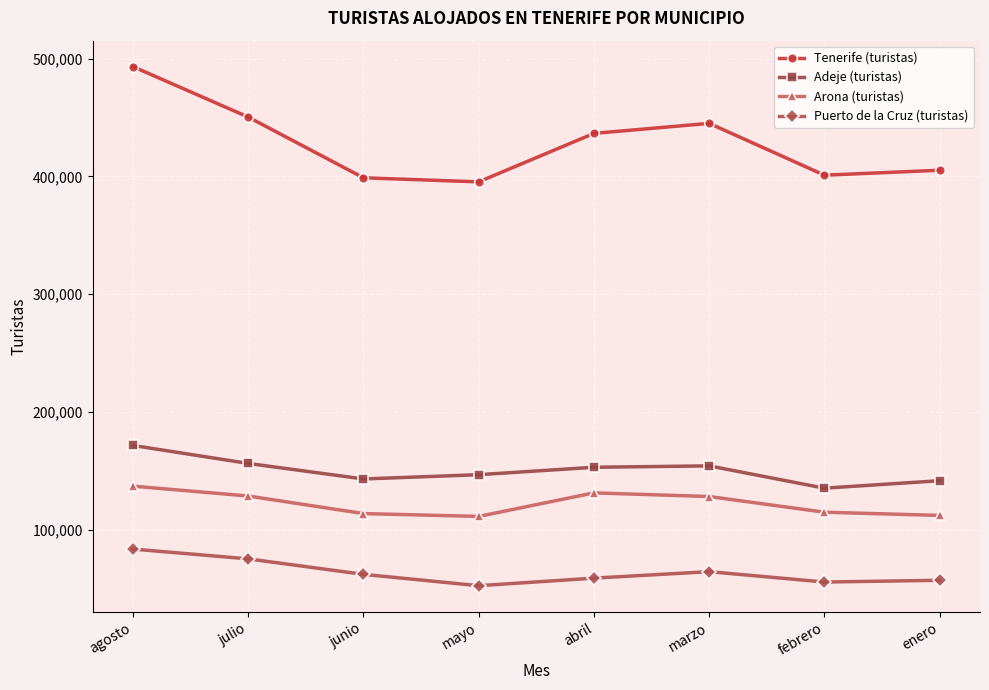

At febrero, list the series in order from largest to smallest.

Tenerife (turistas), Adeje (turistas), Arona (turistas), Puerto de la Cruz (turistas)